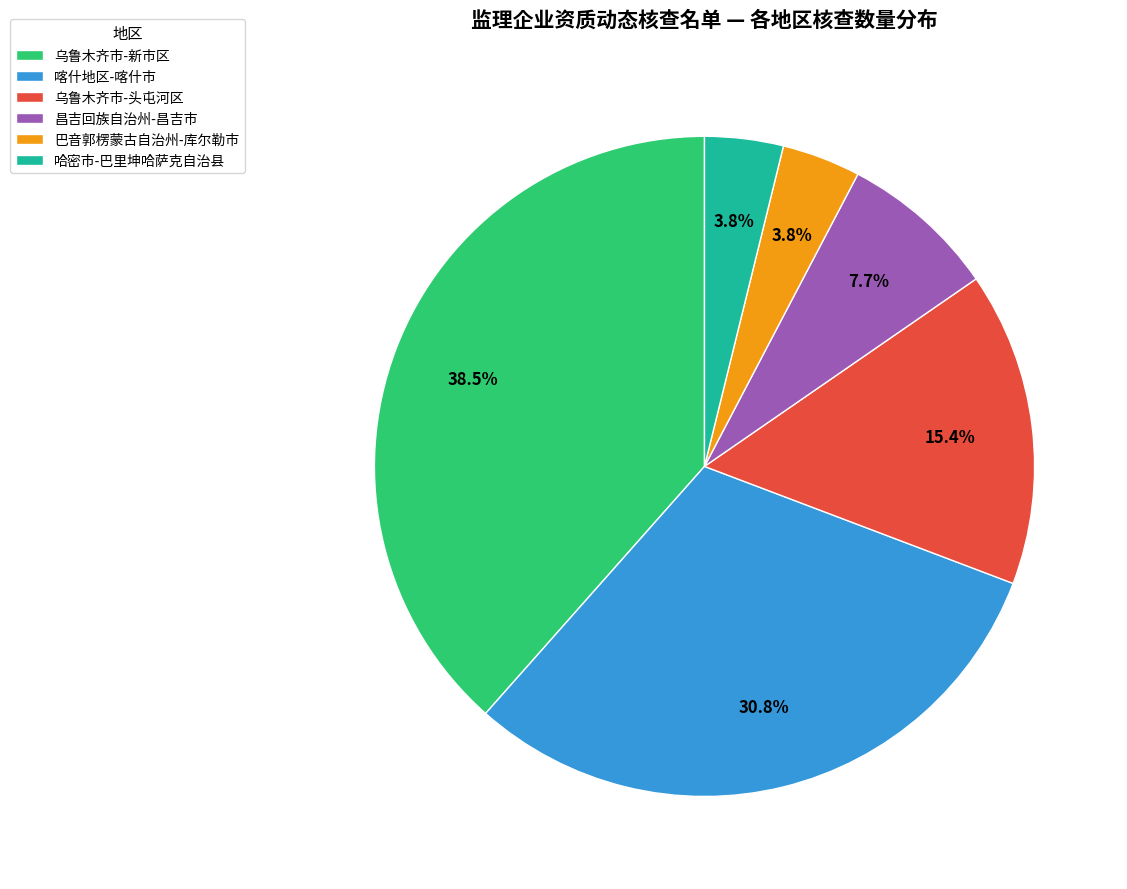

To the nearest percent, what is the combined percentage of 哈密市-巴里坤哈萨克自治县 and 巴音郭楞蒙古自治州-库尔勒市?

8%